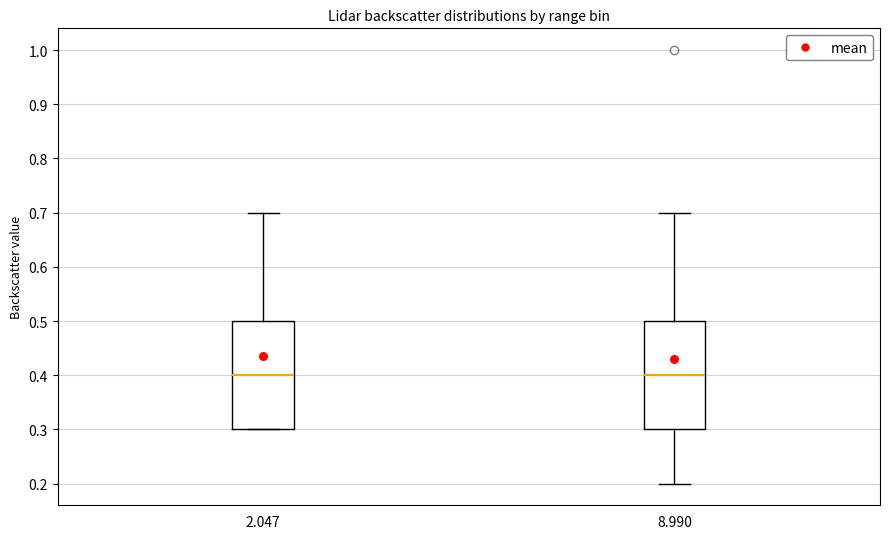

Reading left to right, transcribe this box plot: for each box, give where its median line is, the range the box spans, and where its two whiskers end, as read against the y-axis. The values are not printed on the chart, so give them approximately, as read against the axis.

2.047: median 0.4, box 0.3 to 0.5, whiskers 0.3 to 0.7
8.990: median 0.4, box 0.3 to 0.5, whiskers 0.2 to 0.7